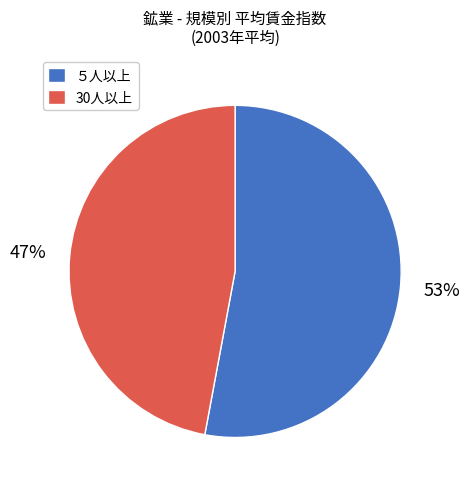

To the nearest percent, what is the combined percentage of 30人以上 and ５人以上?

100%